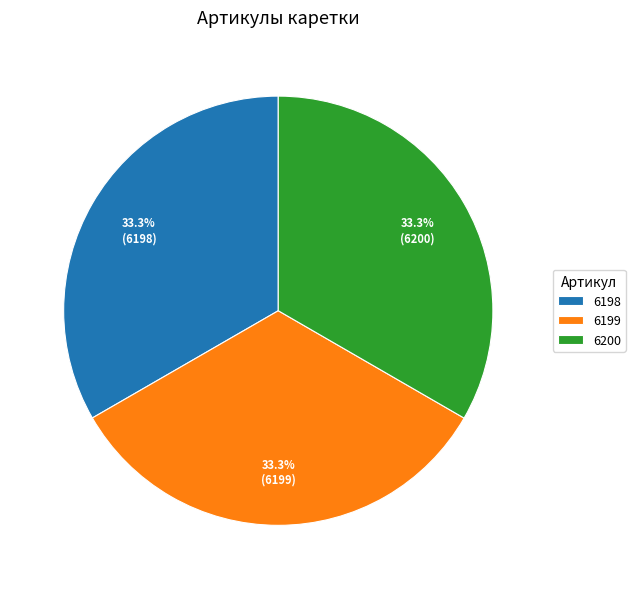

Does any single category account for the majority?

No